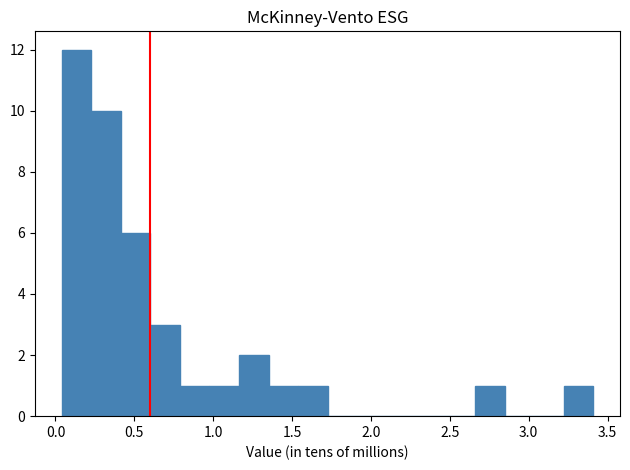

Around what value on the x-axis is the tallest bar? Give the approximate position of its centre, as read against the axis.

0.15